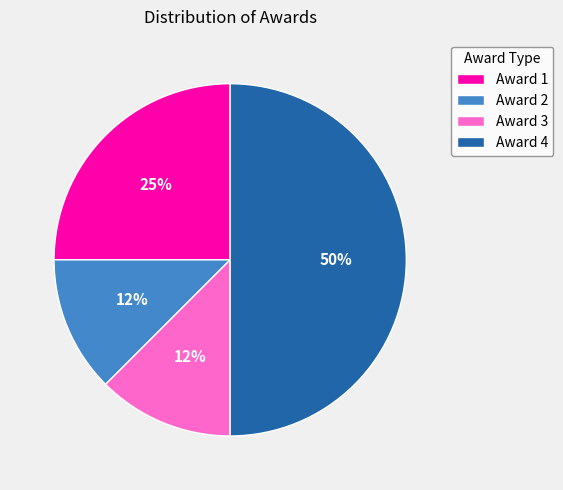

Combined, do Award 4 and Award 3 account for over 50%?

Yes